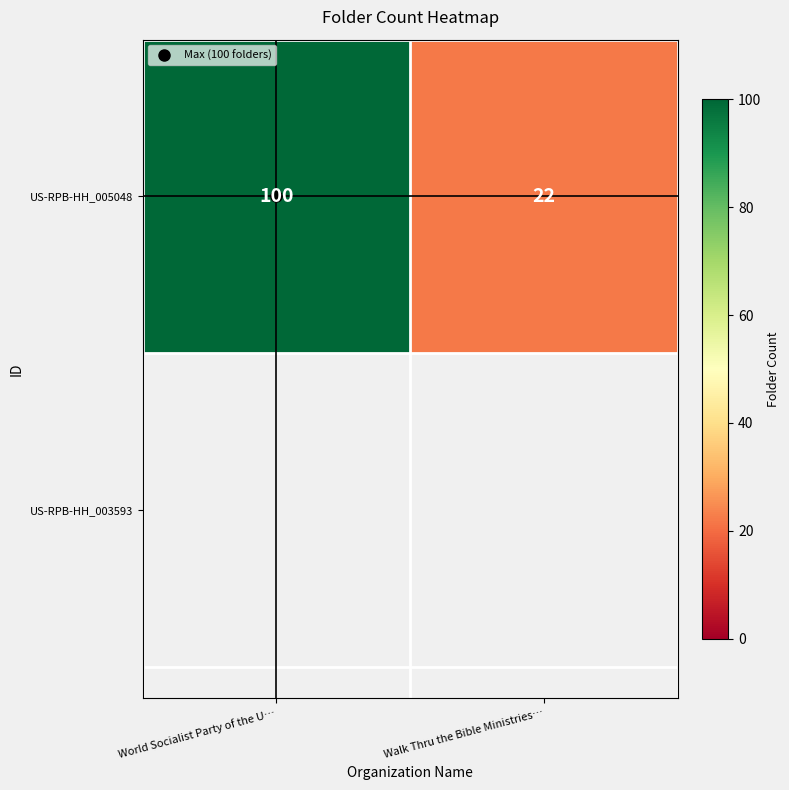

What is the change in value from World Socialist Party of the U… to Walk Thru the Bible Ministries…?

-78